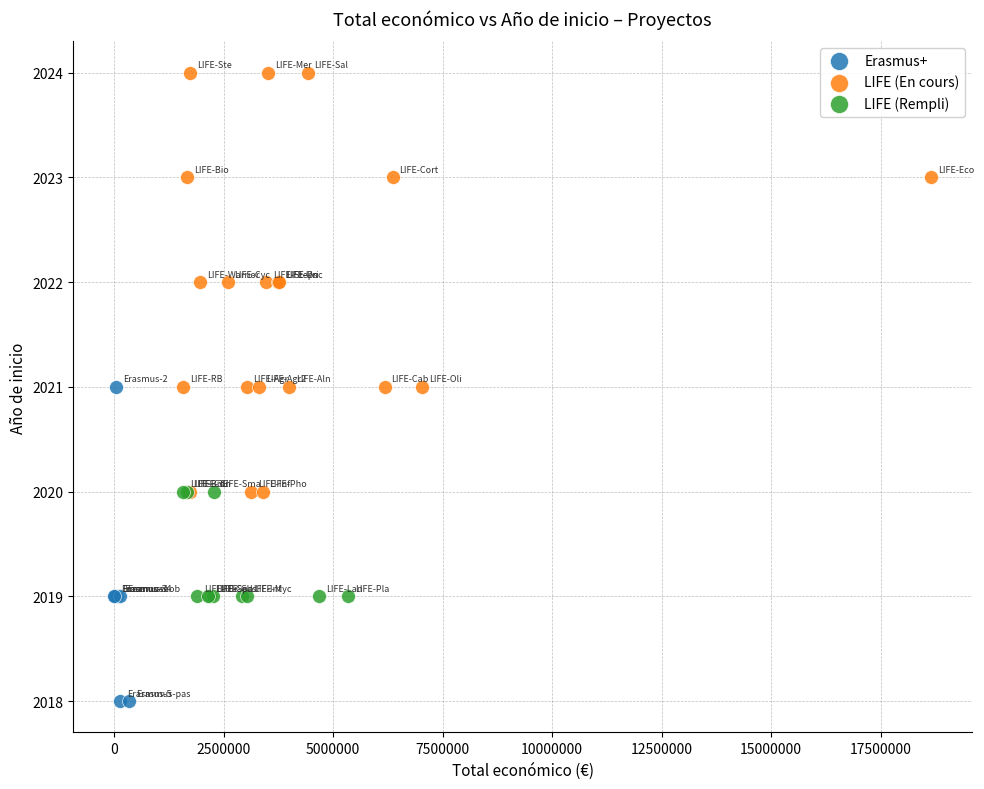

Which series has the widest spread of Y values?

LIFE (En cours)